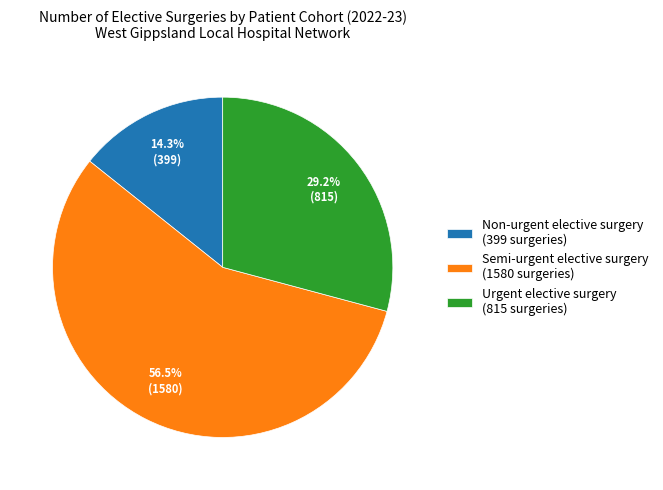

What is the smallest slice in the pie chart?

Non-urgent elective surgery